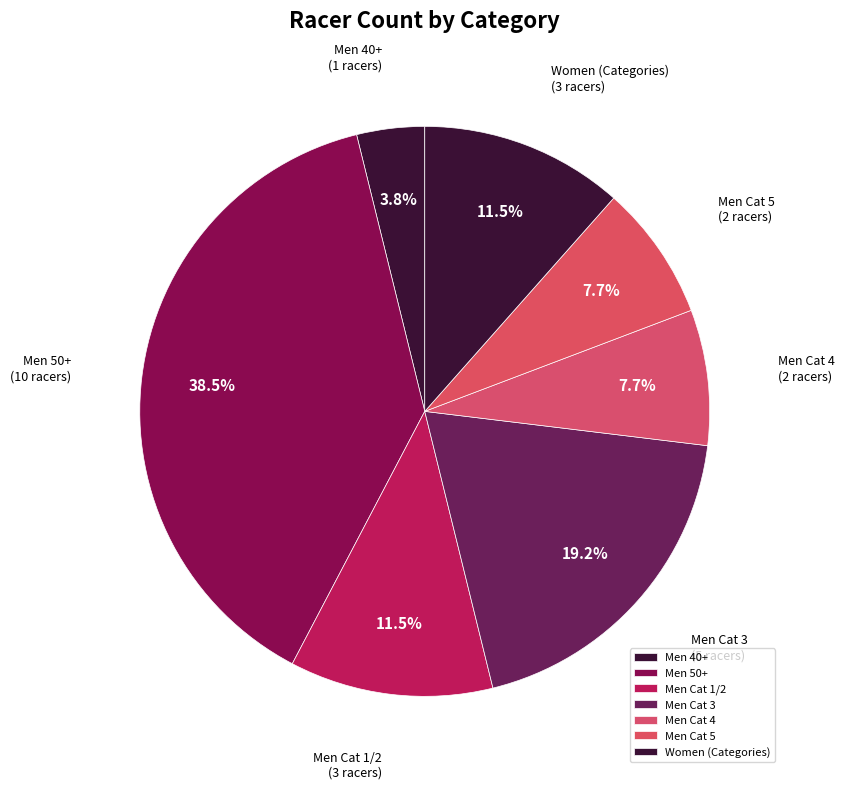

To the nearest percent, what percentage of the pie is Men Cat 4?

8%